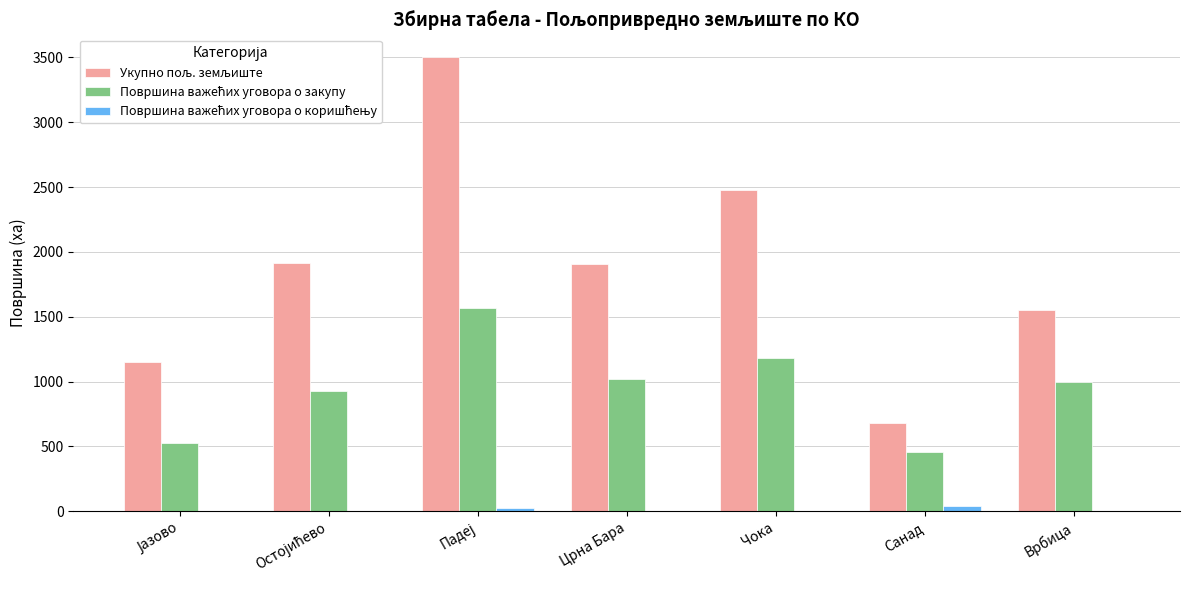

Which category has the highest value in the Површина важећих уговора о коришћењу series?

Санад